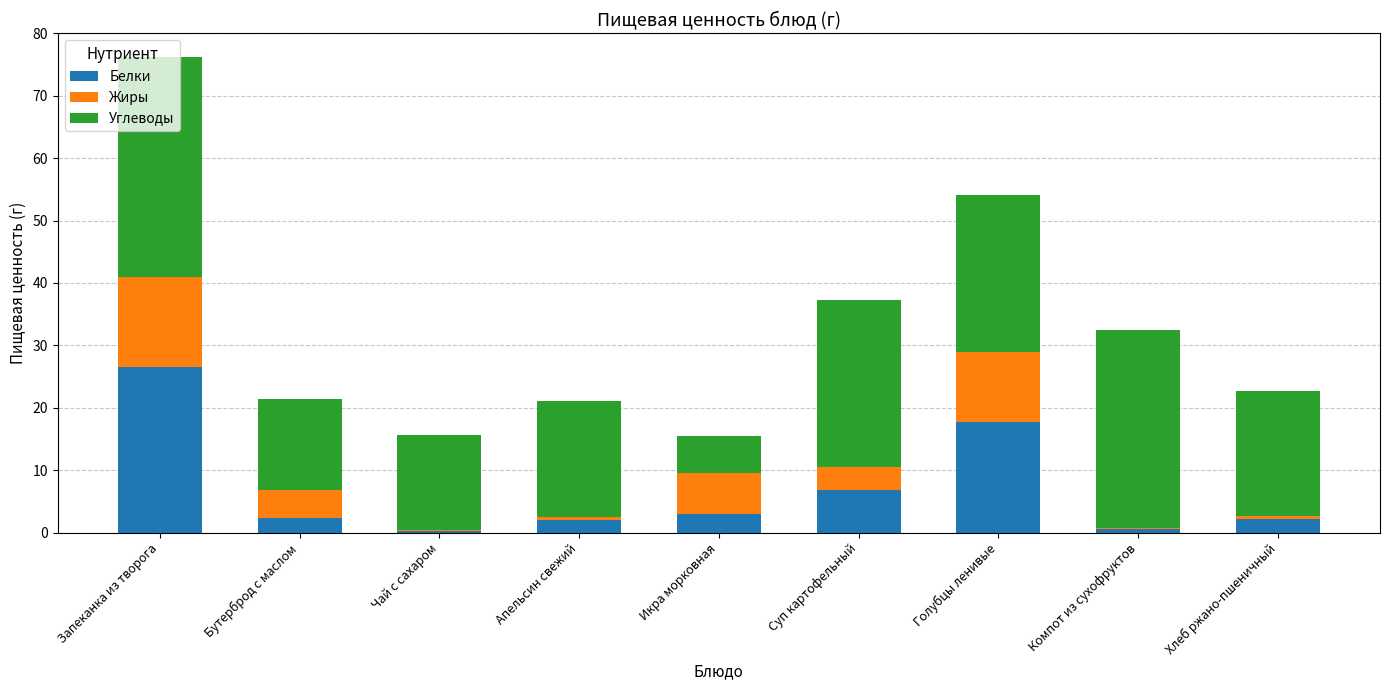

Which category has the highest value in the Белки series?

Запеканка из творога